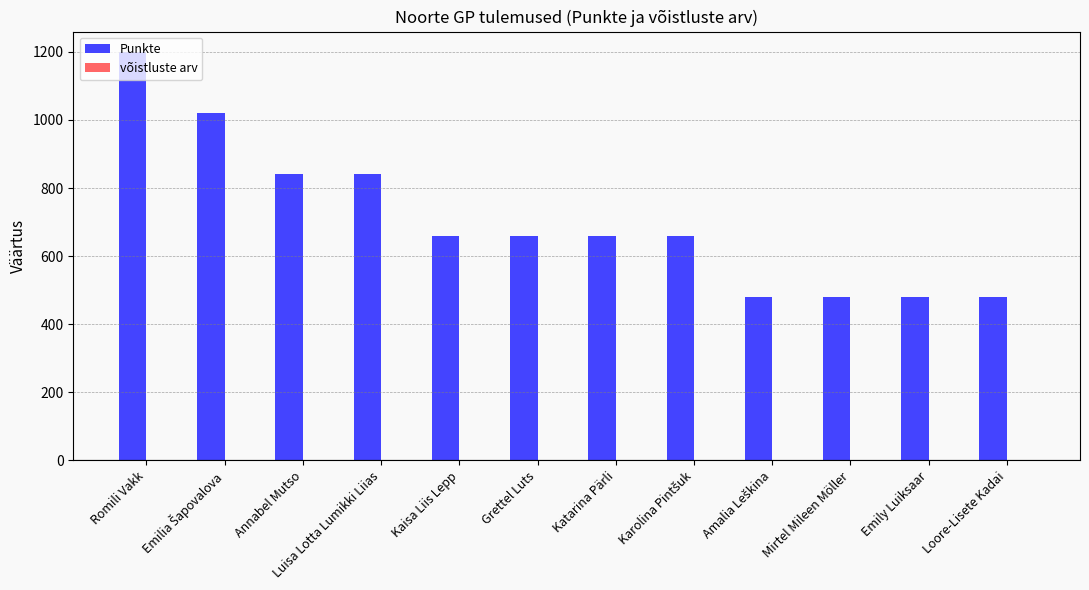

At which category is the sum across all series the highest?

Romili Vakk